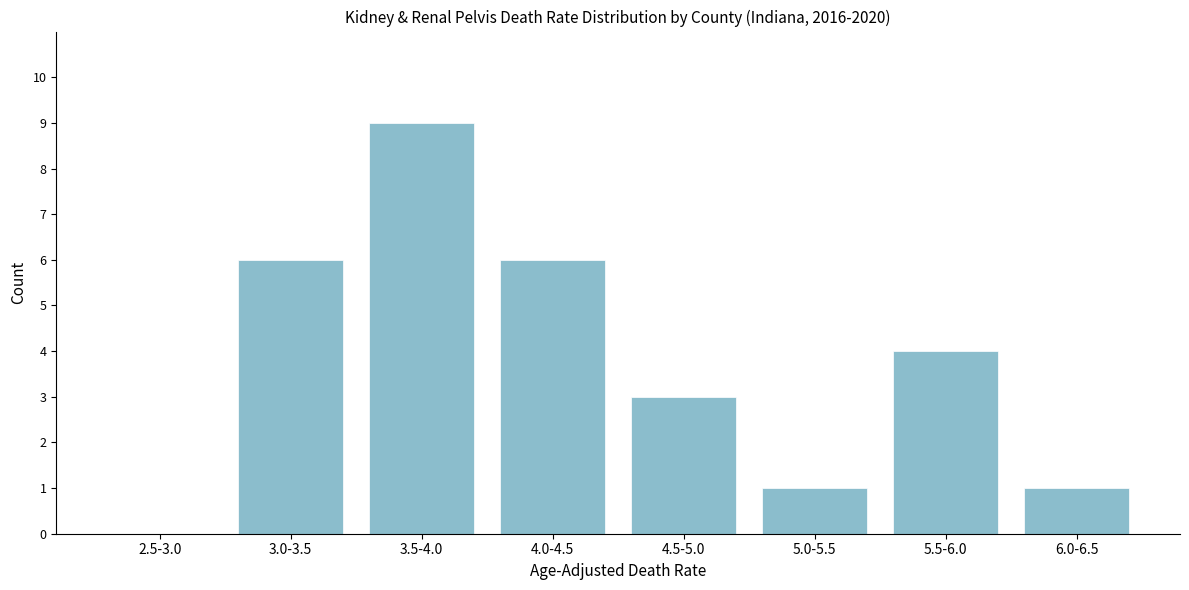

Reading left to right, extract all data points from this chart.

2.5-3.0=0	3.0-3.5=6	3.5-4.0=9	4.0-4.5=6	4.5-5.0=3	5.0-5.5=1	5.5-6.0=4	6.0-6.5=1